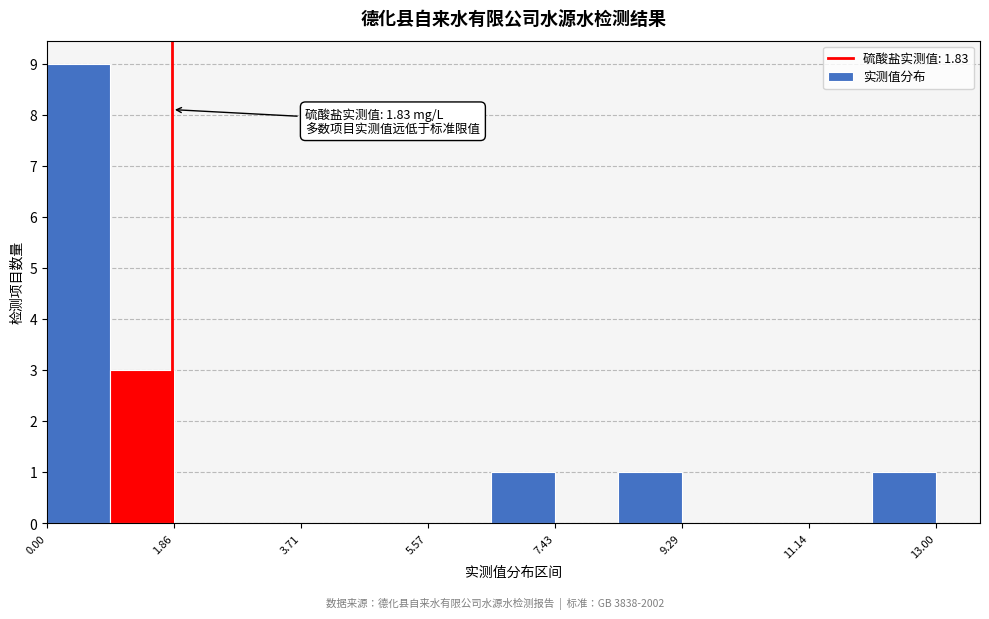

Over which range of the x-axis is the bar tallest?

0.0 to 1.0